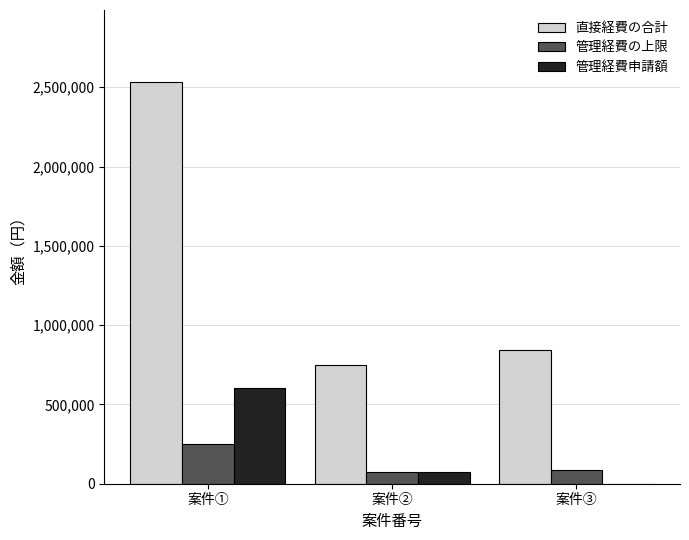

Which category has the highest value across all series?

案件①